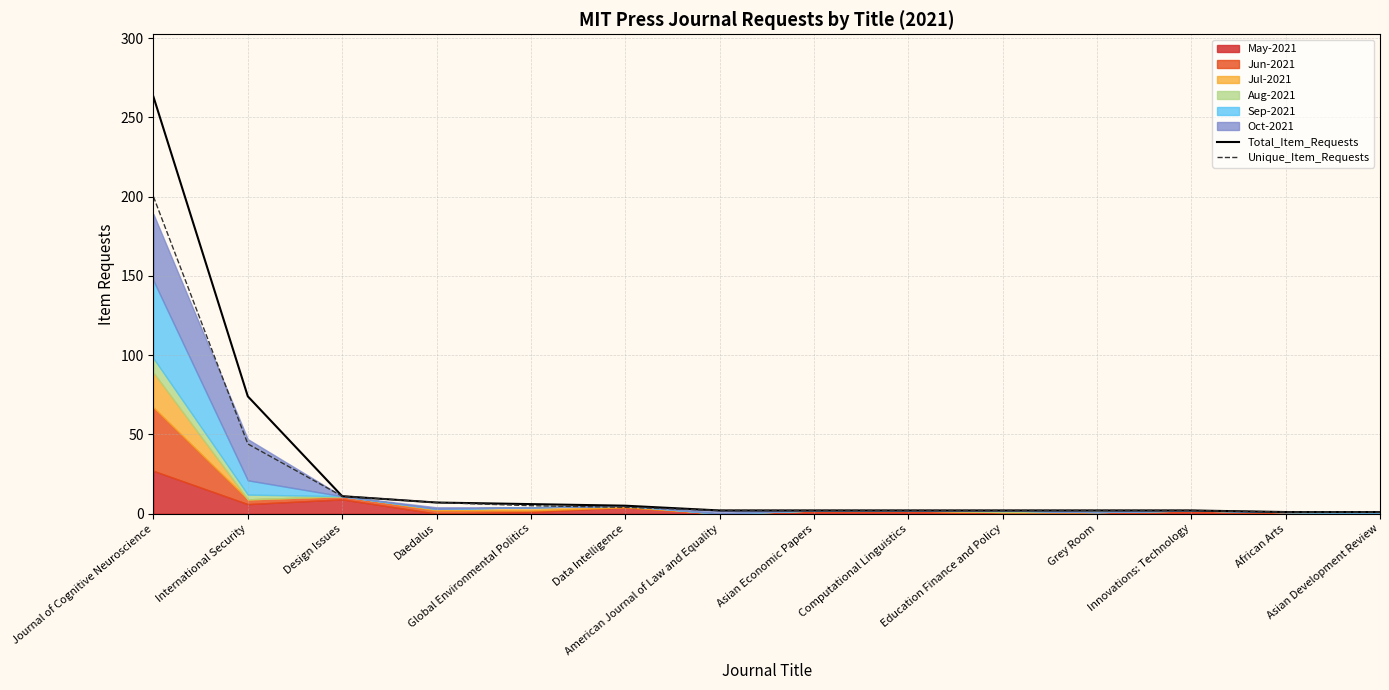

What is the label of the 13th point from the right?

International Security